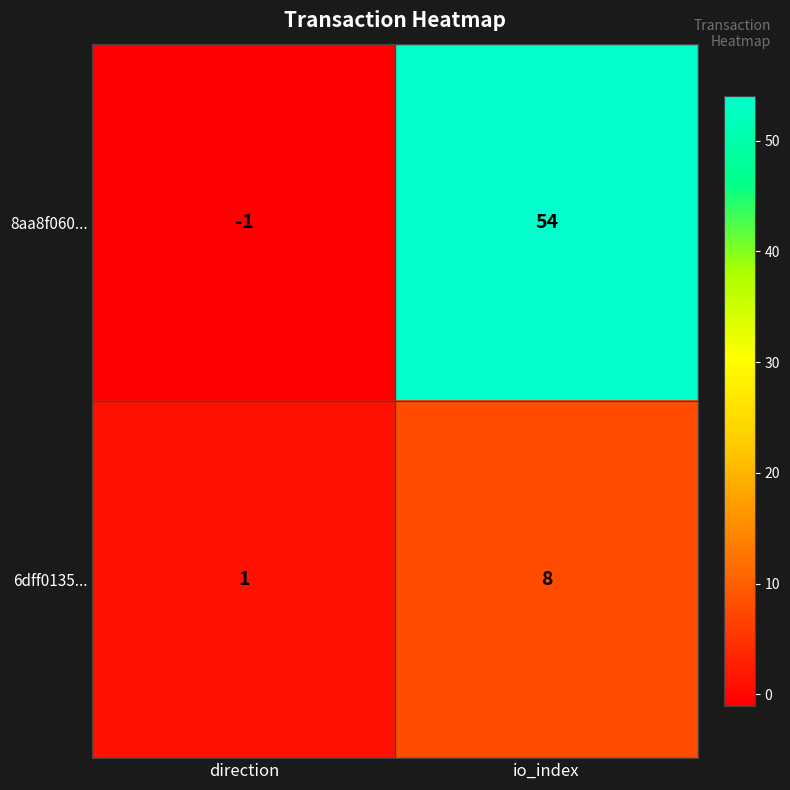

What is the difference between the highest and lowest values at io_index?

46